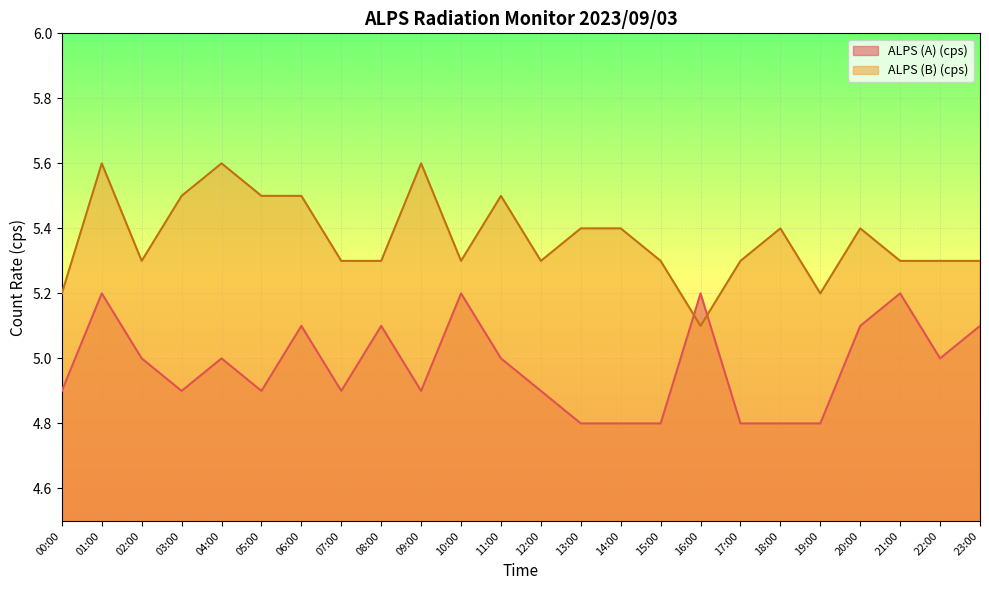

What is the spread (max minus min) of values at 14:00?

0.6